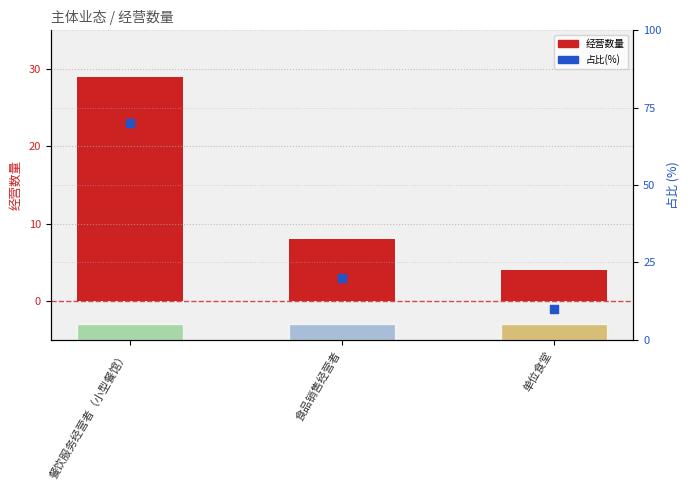

What are all the series names shown in the legend?

经营数量, 占比(%)